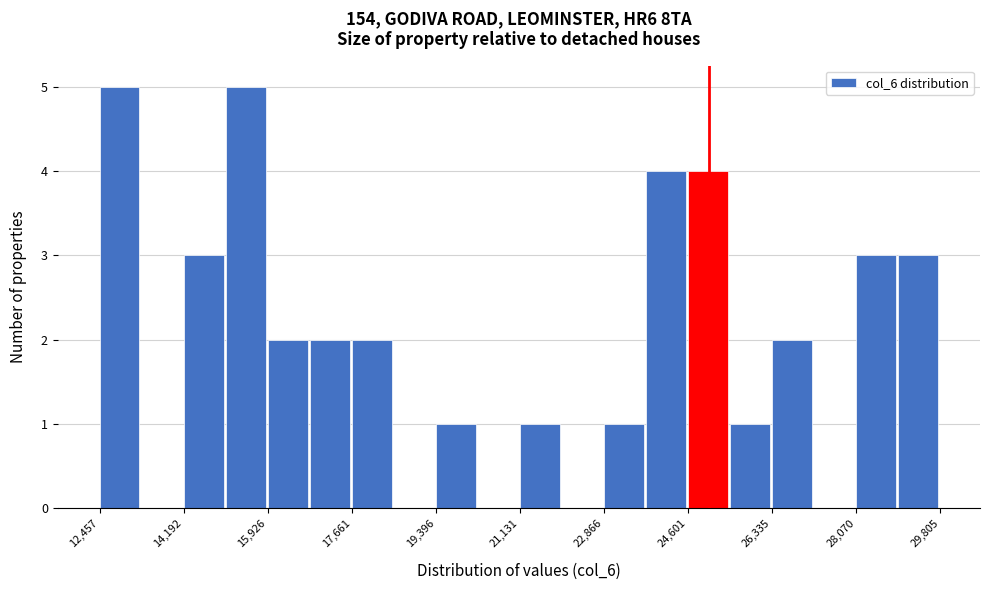

How tall is the bar that spans 21200 to 22000 on the x-axis? Neither the bar edges nor the heights are printed on the chart, so give them approximately, as read against the axes.

1